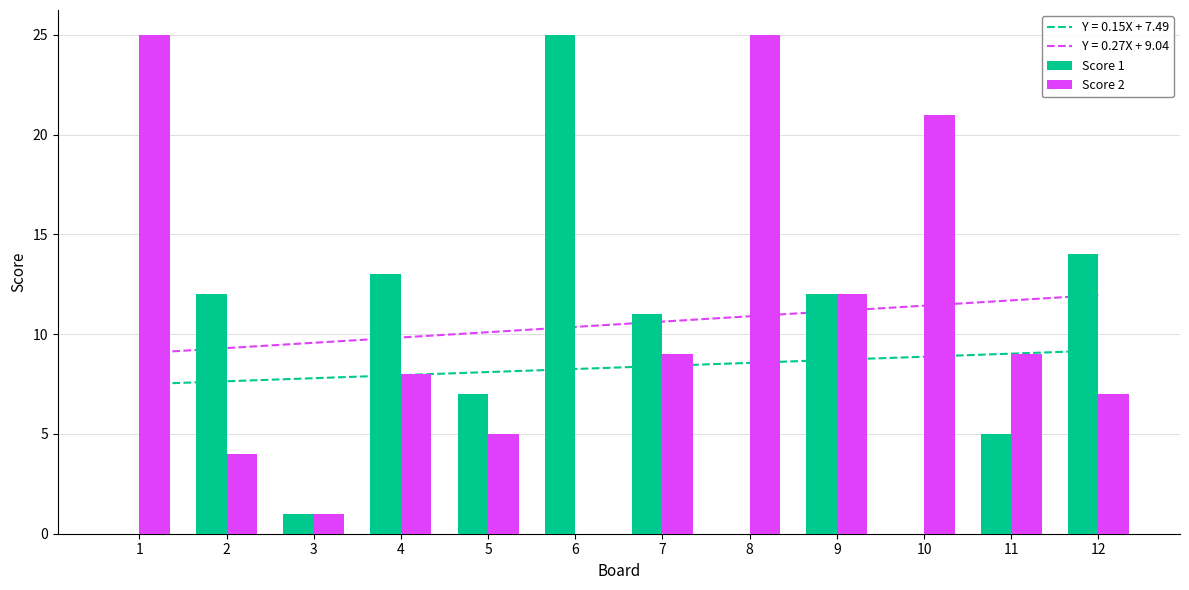

Which series has the widest spread of values?

Score 1